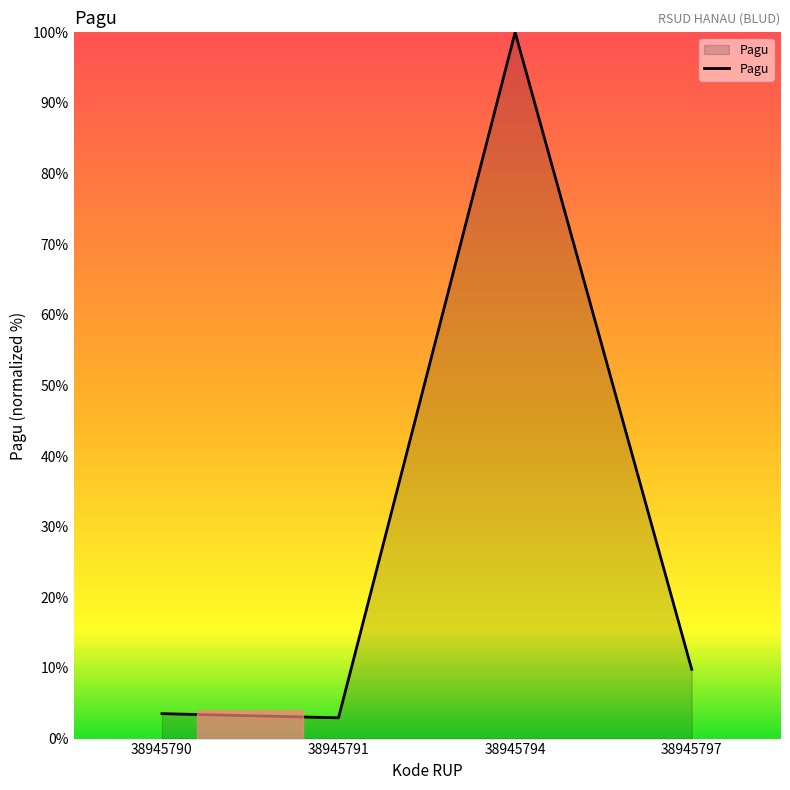

What is the smallest value displayed?

2.9